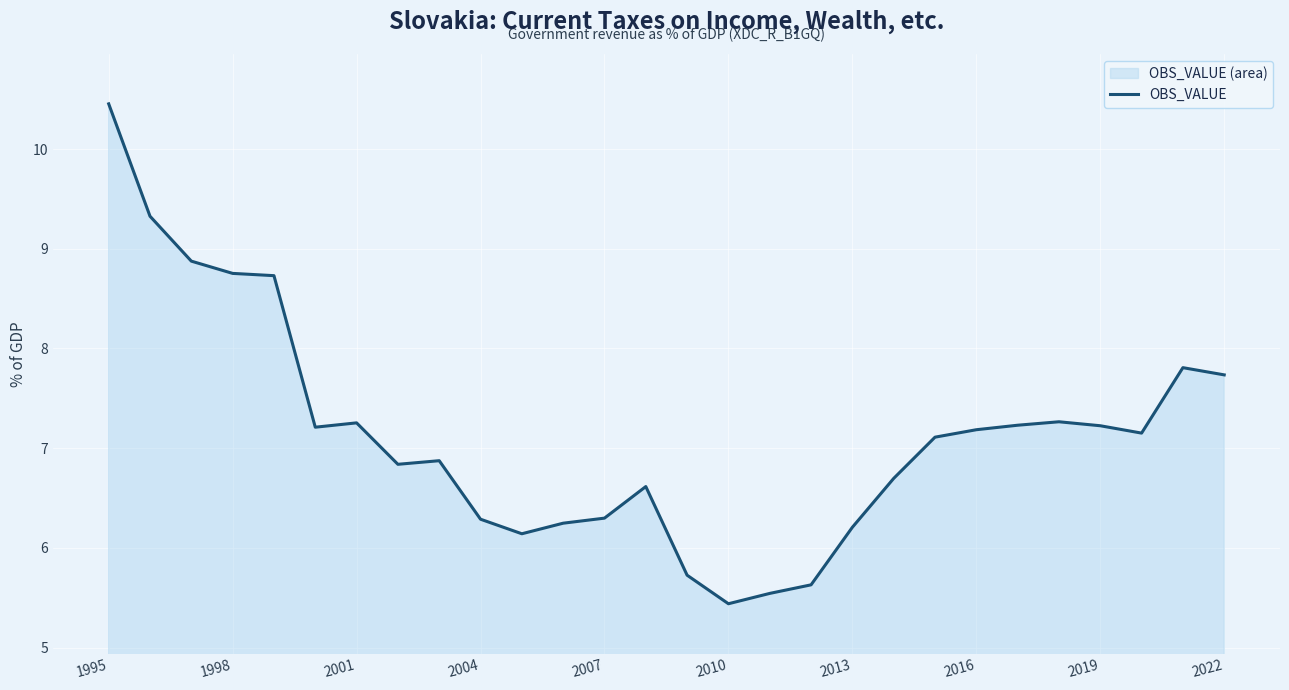

What is the value of the 22nd point from the left?

7.2